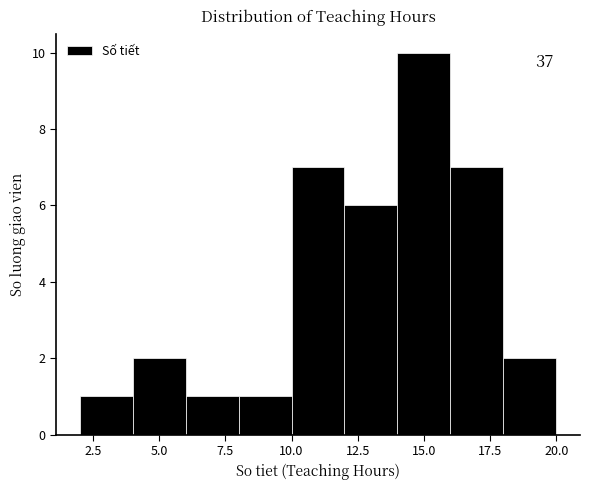

Which range on the x-axis has the tallest bar?

14 to 16